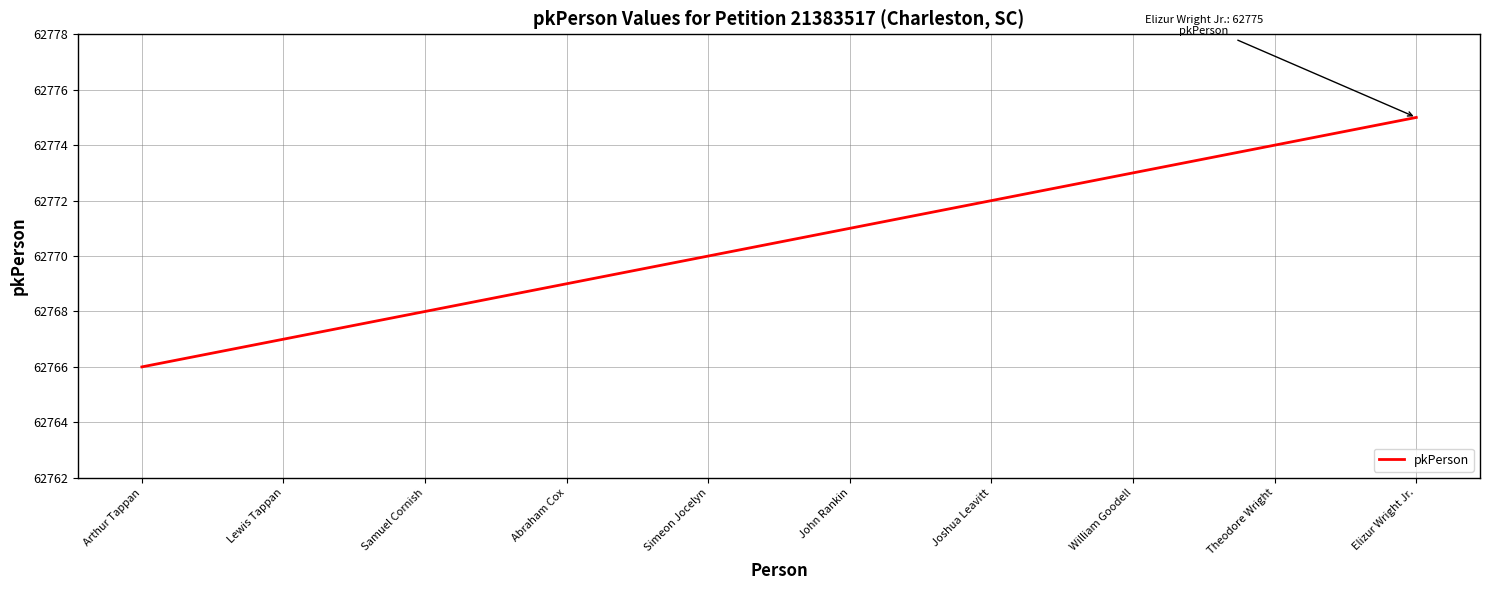

At which label is the value closest to 62770?

Simeon Jocelyn